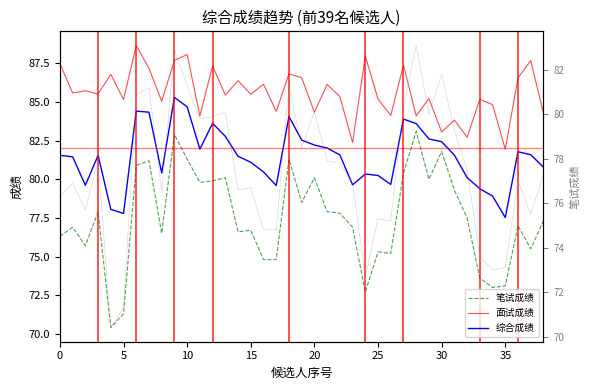

How many lines are shown in the chart?

4